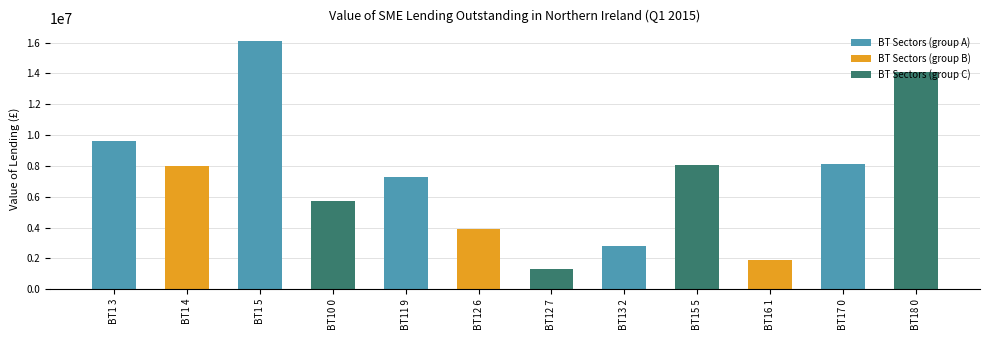

Count the number of data series in this chart.

1